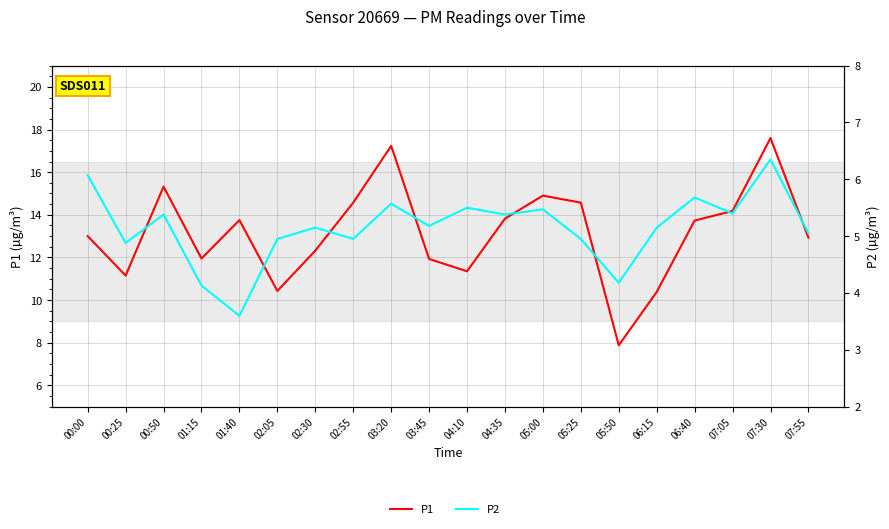

Which series changed the most between 01:15 and 07:30?

P1